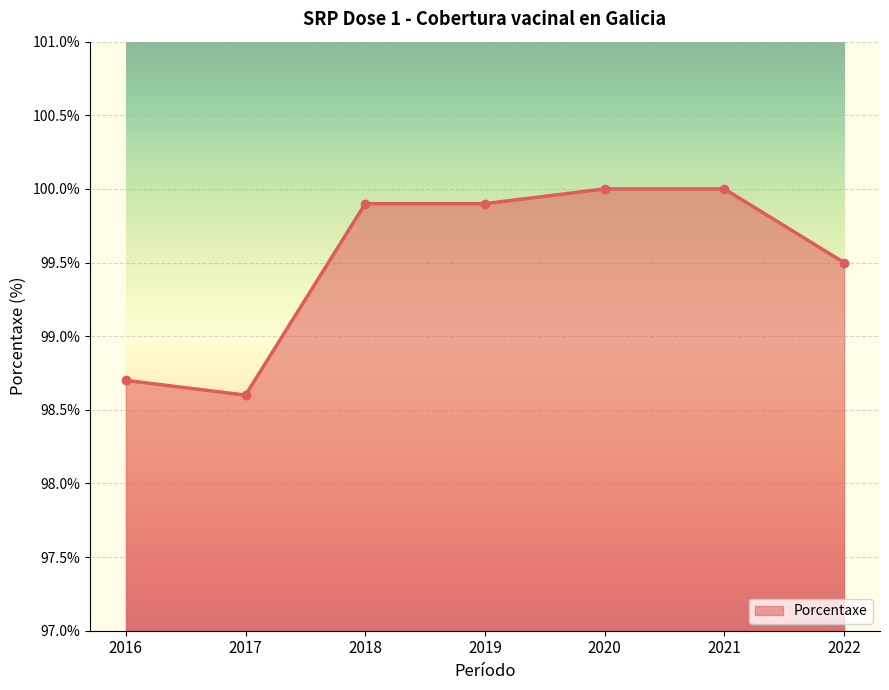

What is the maximum value shown in the chart?

100.0